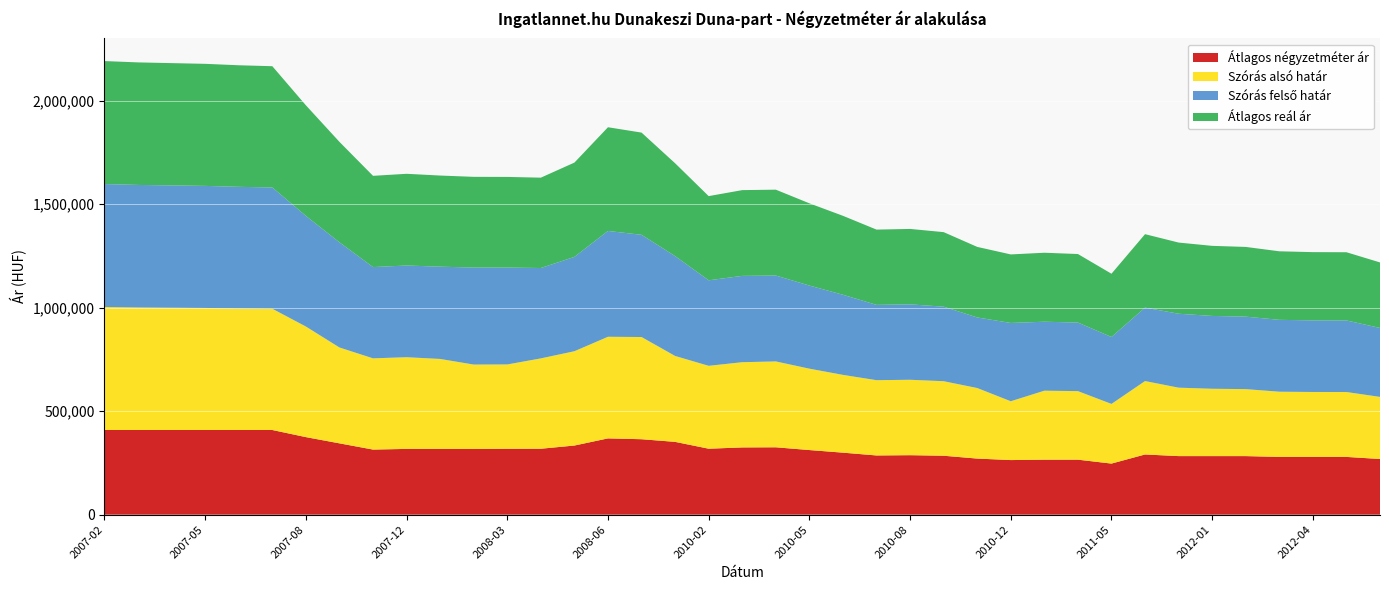

Reading left to right, what are all the values shown in this chart?

Átlagos négyzetméter ár: 408888	408888	408888	408888	408888	408888	374513	344431	314350	317601	317347	317092	318135	318390	333870	368396	364375	351556	318553	324693	325366	312052	299463	285913	287234	284593	270883	263680	265625	265625	246688	290666	282825	282825	282825	278905	278905	278905	268848
Szórás alsó határ: 594002	591864	590705	589550	587254	585733	534242	463073	440747	442920	434789	407886	407413	436455	455558	490883	493680	415019	400418	411768	414792	393168	375728	363658	364291	360013	340818	284140	333161	331096	288265	354715	330604	325303	323572	315016	313689	313513	299966
Szórás felső határ: 594002	591864	590705	589550	587254	585733	534242	507695	440747	442920	445625	468524	468051	436455	455558	511055	493680	482117	412968	416818	414792	401326	386934	363658	364291	360013	340818	378052	333161	331096	323101	354715	357034	351733	350002	347084	345757	345581	332996
Átlagos reál ár: 594002	591864	590705	589550	587254	585733	534242	485384	440747	442920	440207	438205	437732	436455	455558	500969	493680	448568	406693	414293	414792	397247	381331	363658	364291	360013	340818	331096	333161	331096	305683	354715	343819	338518	336787	331050	329723	329547	316481